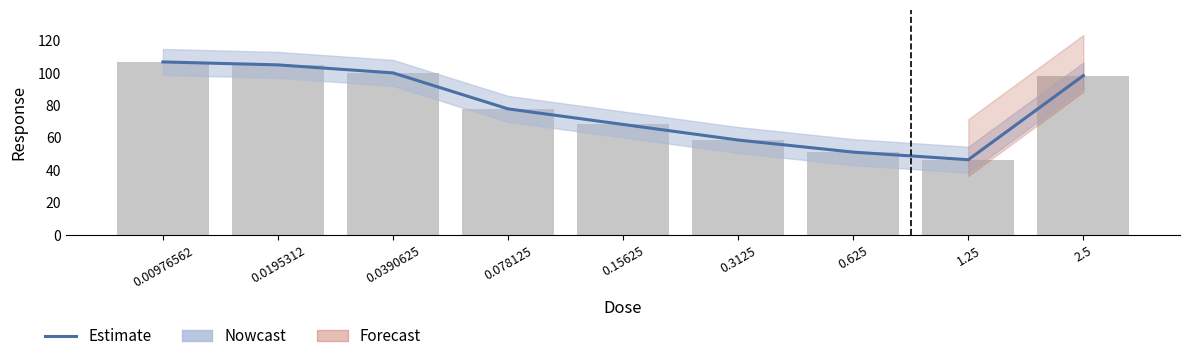

At which label does the data first exceed 77?

0.00976562